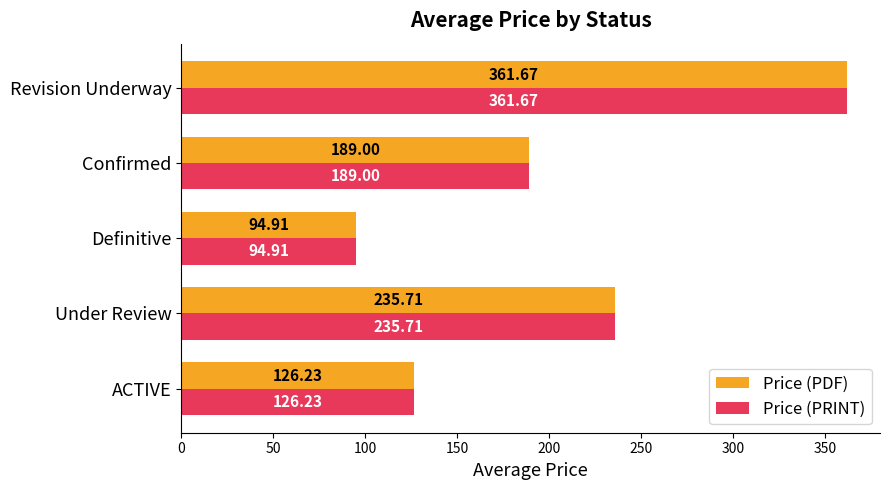

Where is Price (PDF) nearest to the value 228?

Under Review